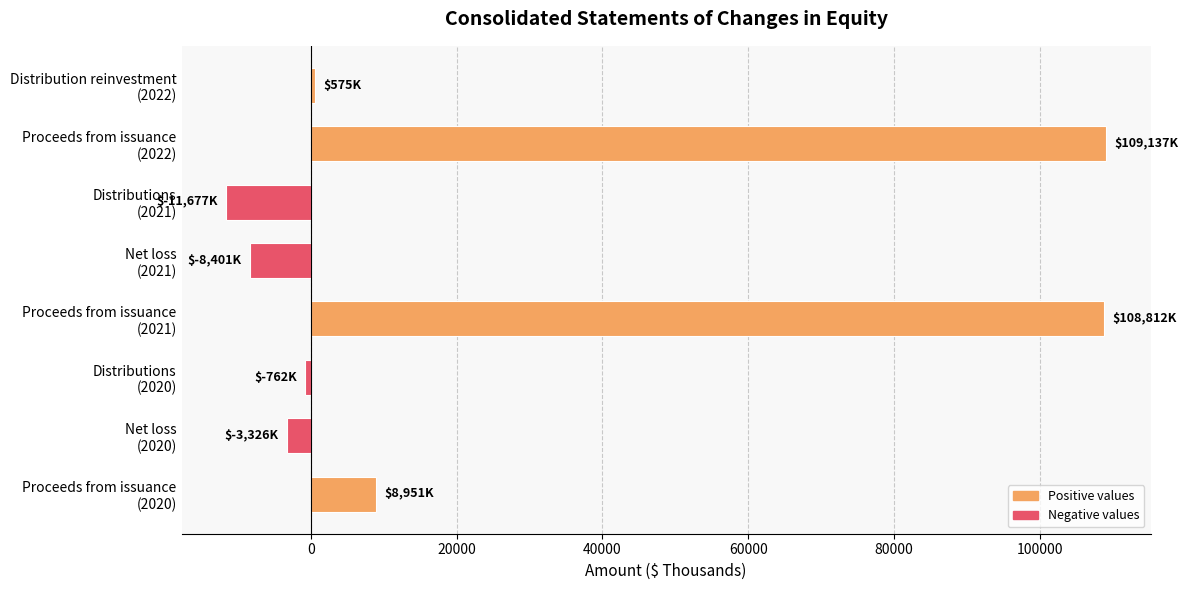

What is the minimum value shown in the chart?

-11677